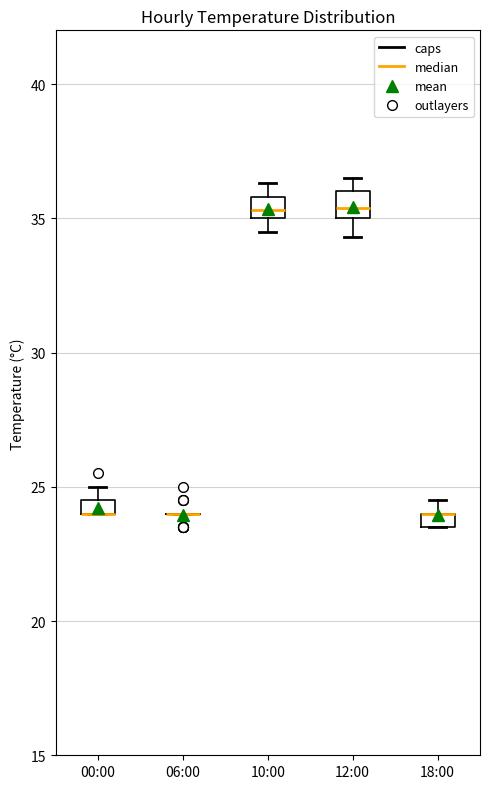

Where is the lower edge of the box for 00:00 on the y-axis? The values are not printed on the chart, so give them approximately, as read against the axis.

24.0